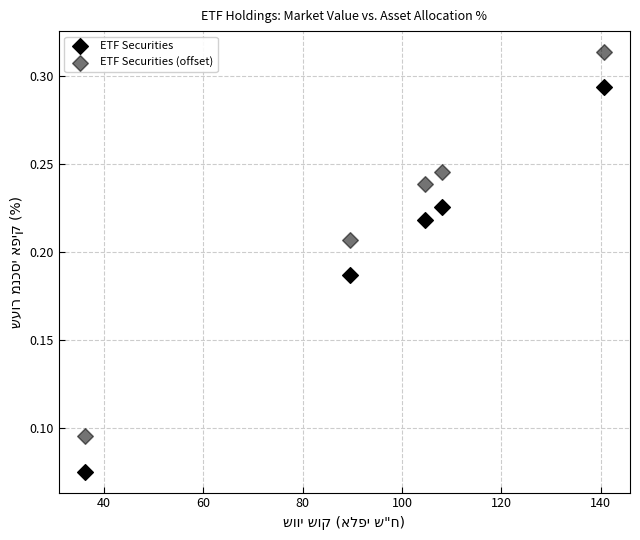

How many data points are displayed?

10